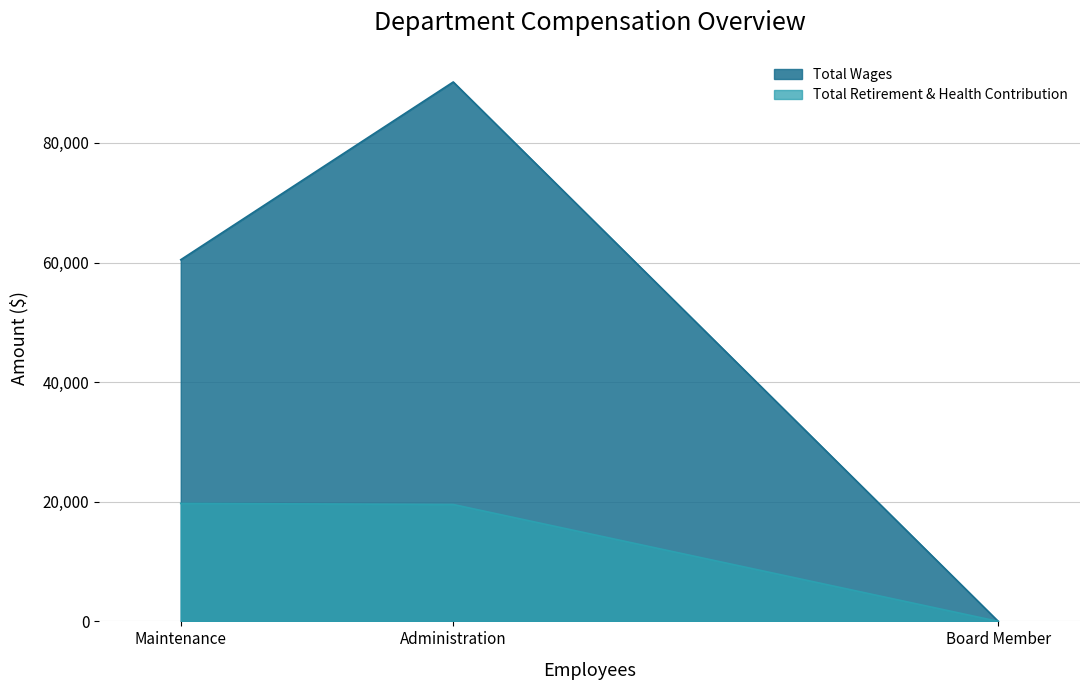

What is the maximum value shown in the chart?

90186